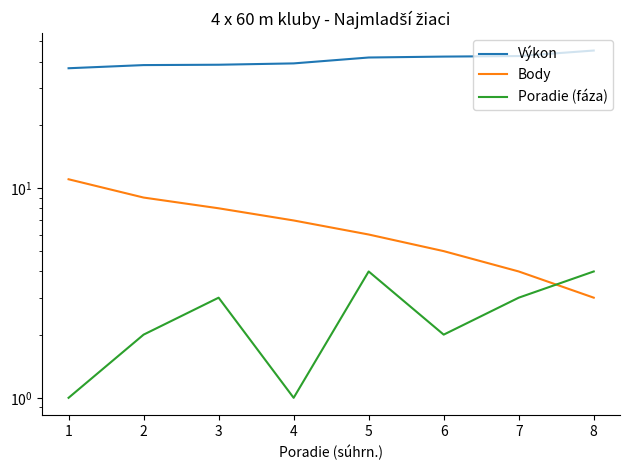

True or false: Poradie (fáza) has more than 2 interior local peaks.

False